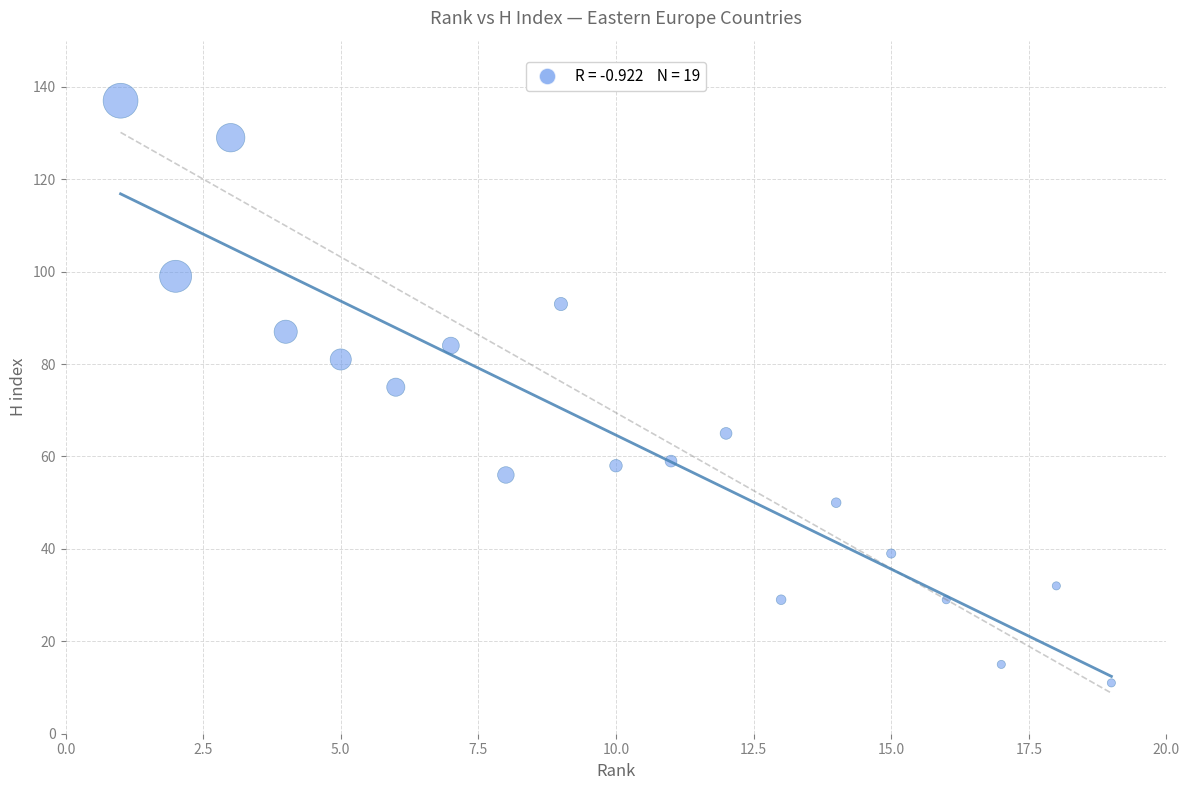

What is the range of Y values (max minus min)?

126